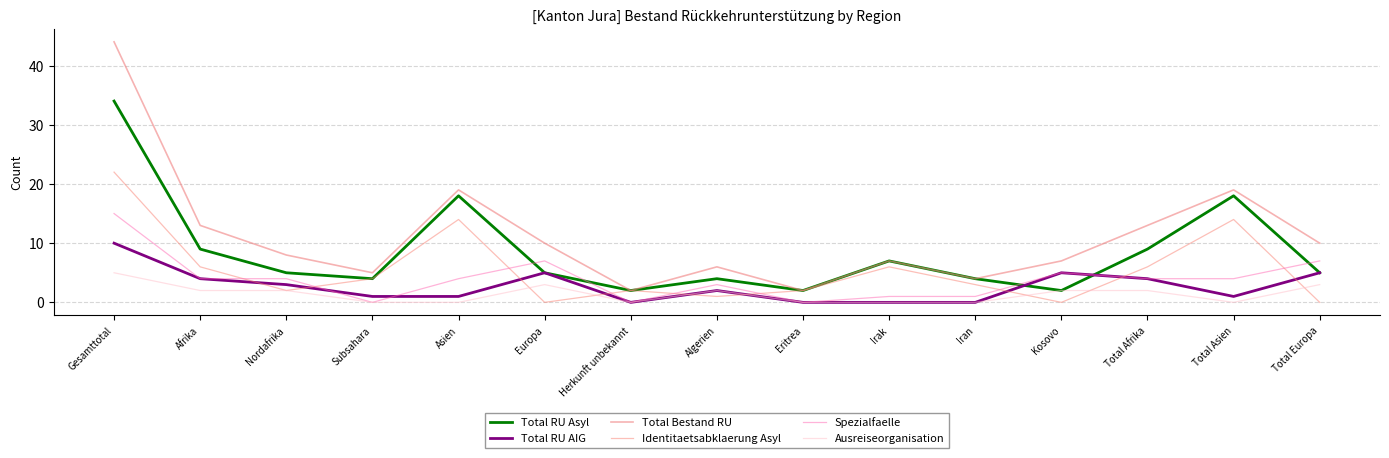

True or false: Ausreiseorganisation has a value of -3 at Subsahara.

False